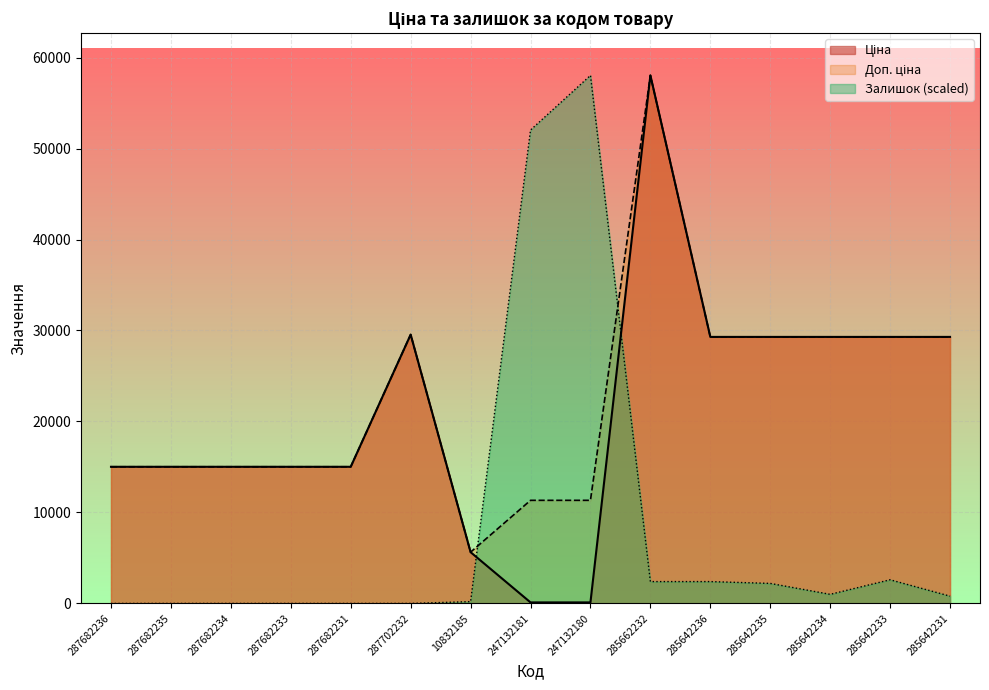

How many categories are shown in the chart?

15